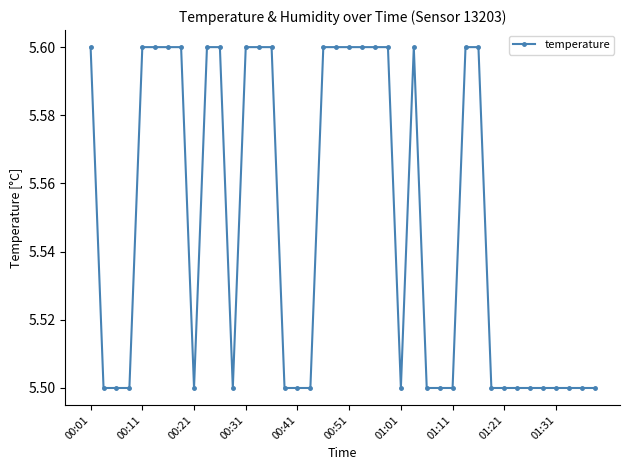

What is the difference between the maximum and minimum values?

0.1